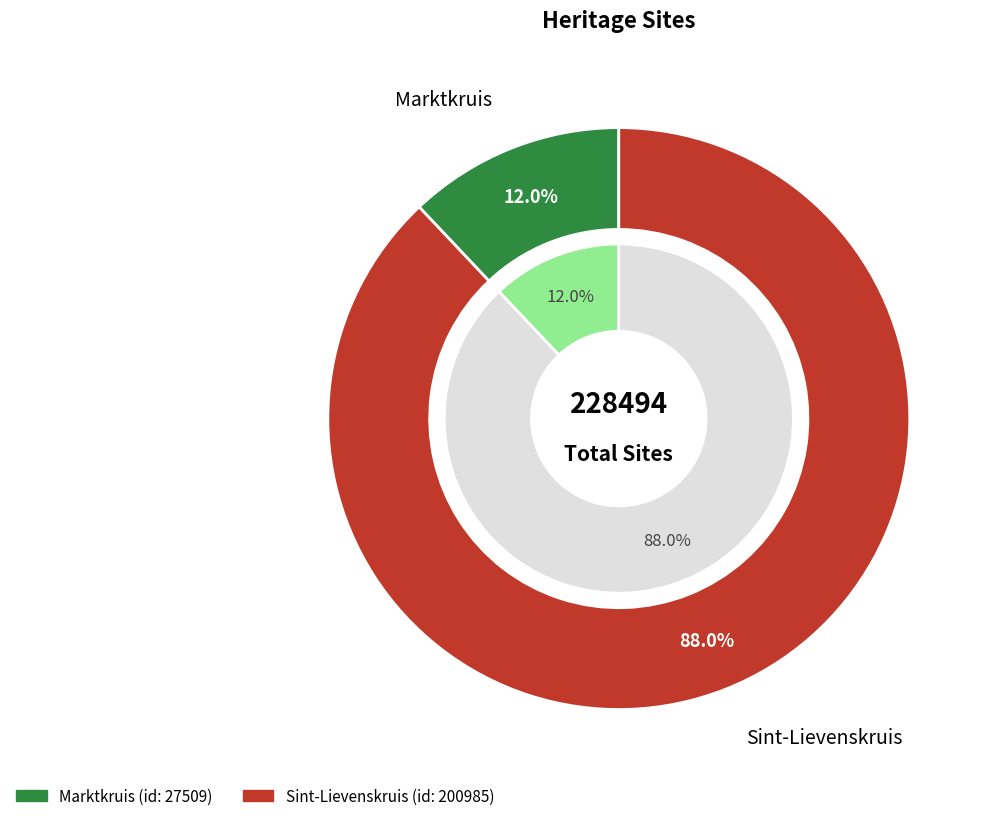

Count the number of slices in the pie.

2